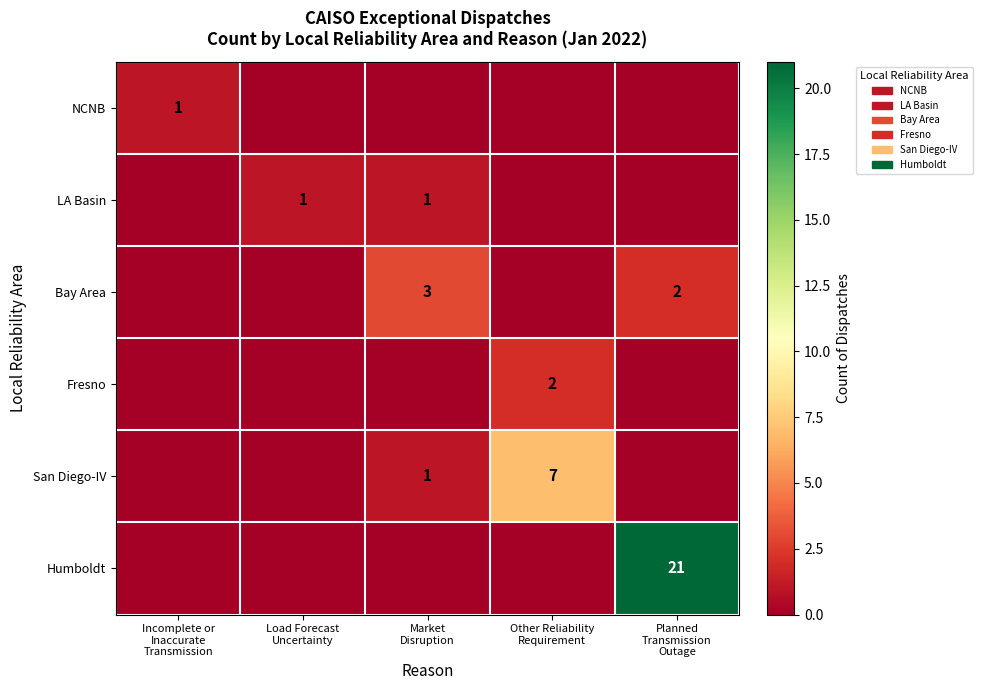

What is the sum of all Humboldt values?

21